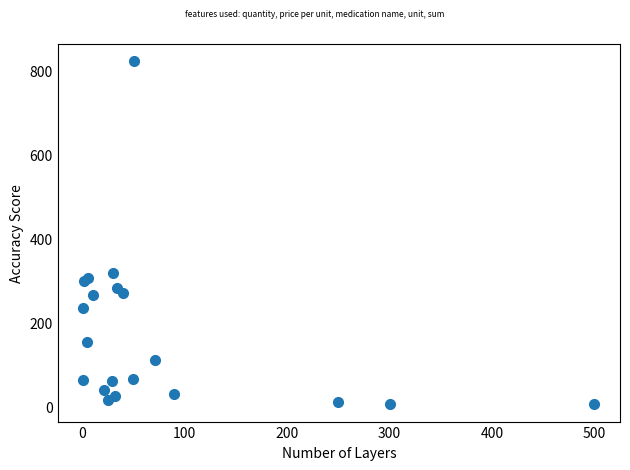

What Y value in the scatter plot is closest to 415?

319.3